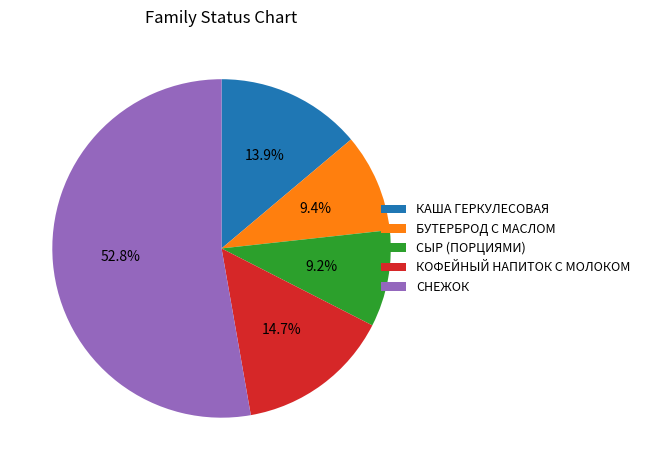

What is the majority slice?

СНЕЖОК